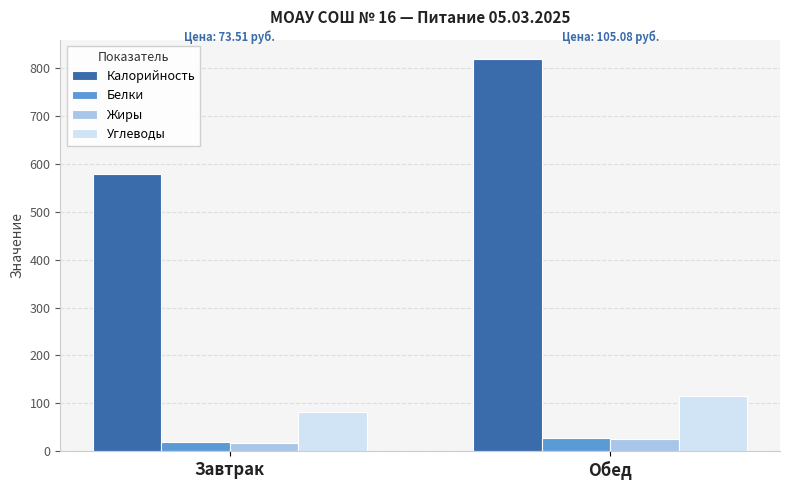

What is the approximate value of Белки at Завтрак?

20